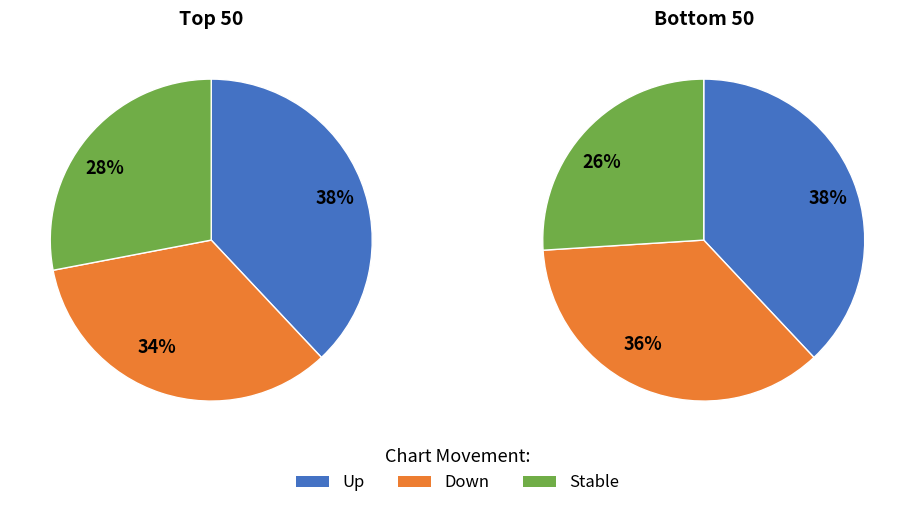

How many segments does this pie chart have?

3